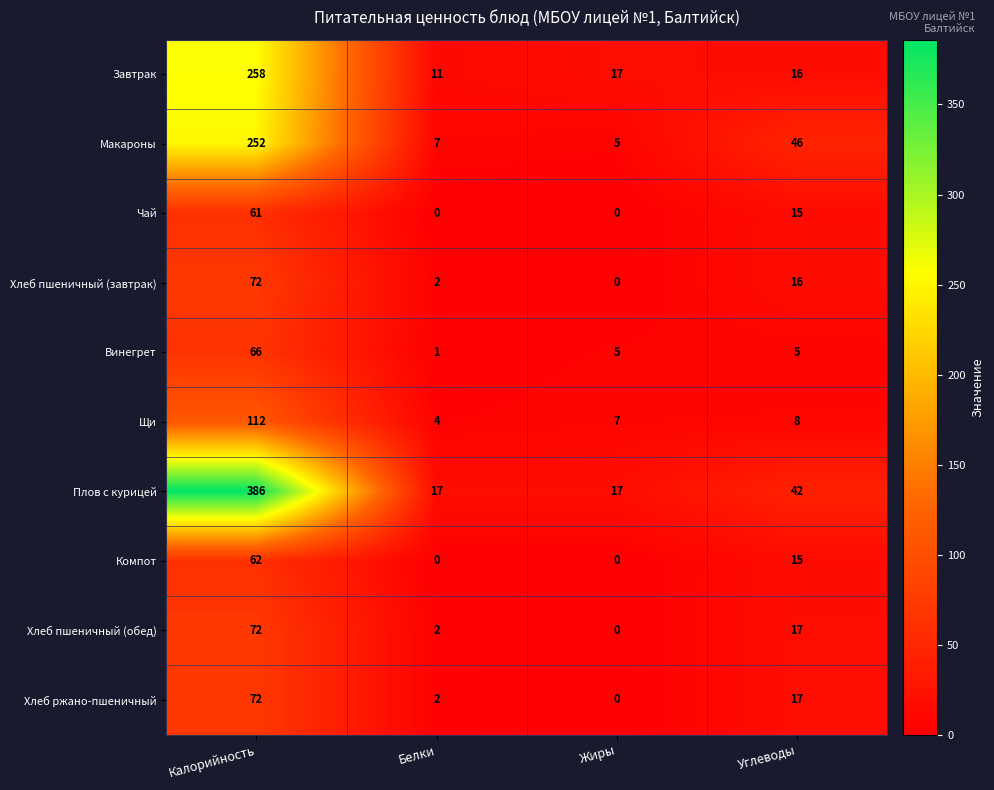

At which label does Хлеб пшеничный (обед) first exceed 17?

Калорийность